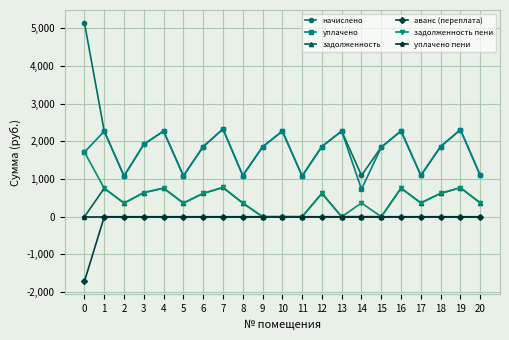

What is the difference between the maximum and minimum values in the уплачено series?

1596.5